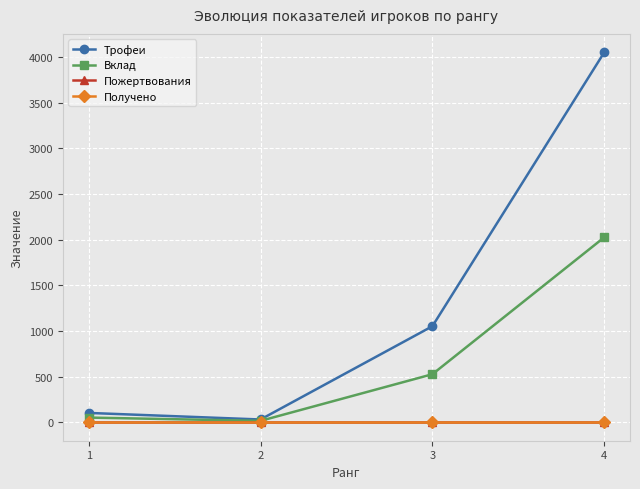

Does the chart have visible grid lines?

Yes